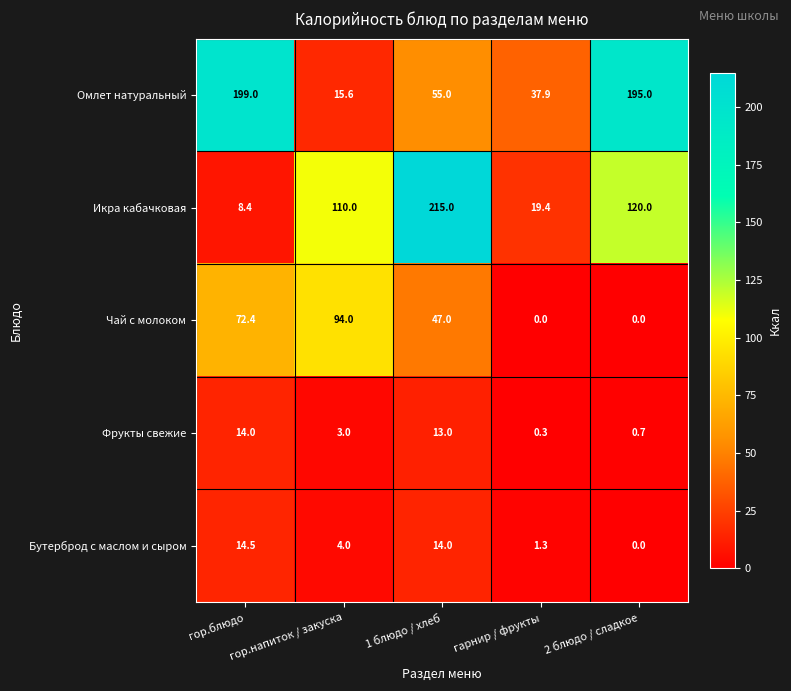

What is the lowest value of the Омлет натуральный series?

15.6